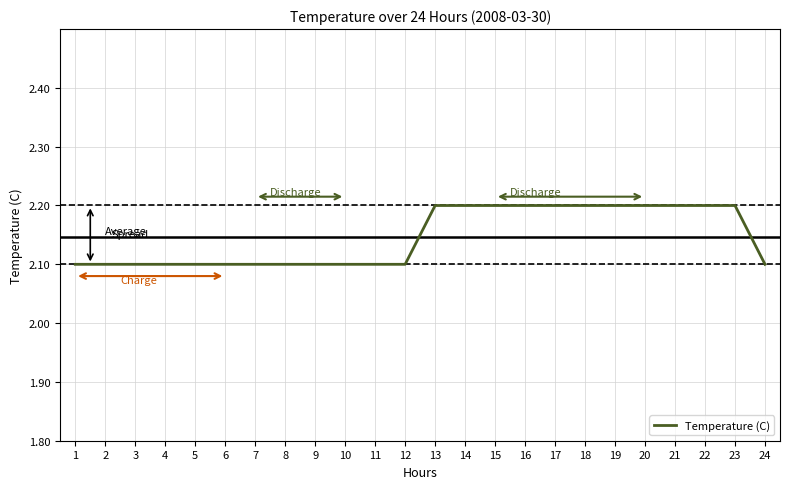

What is the ratio of the value at 12 to the value at 5?

1.0